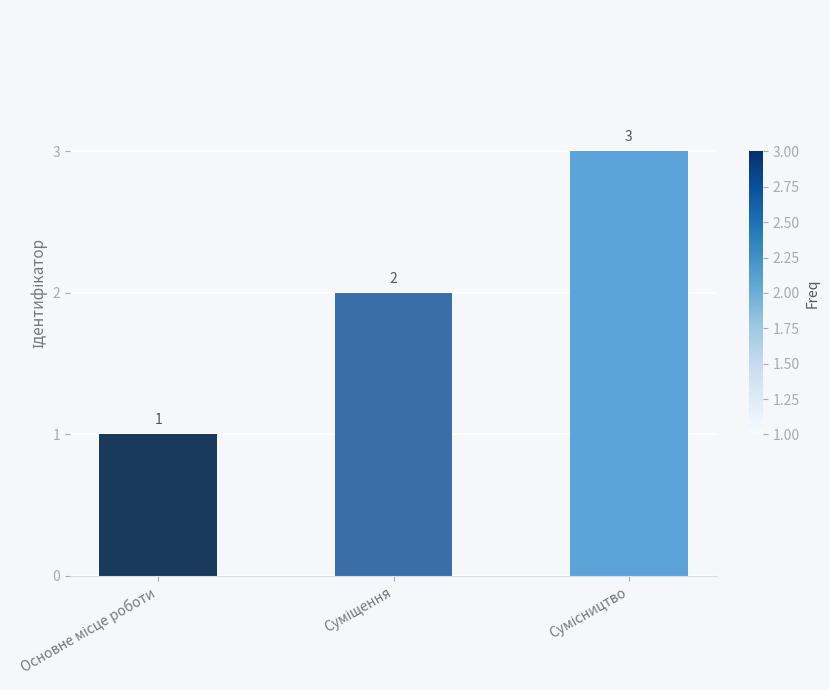

What is the value of the 2nd bar from the left?

2